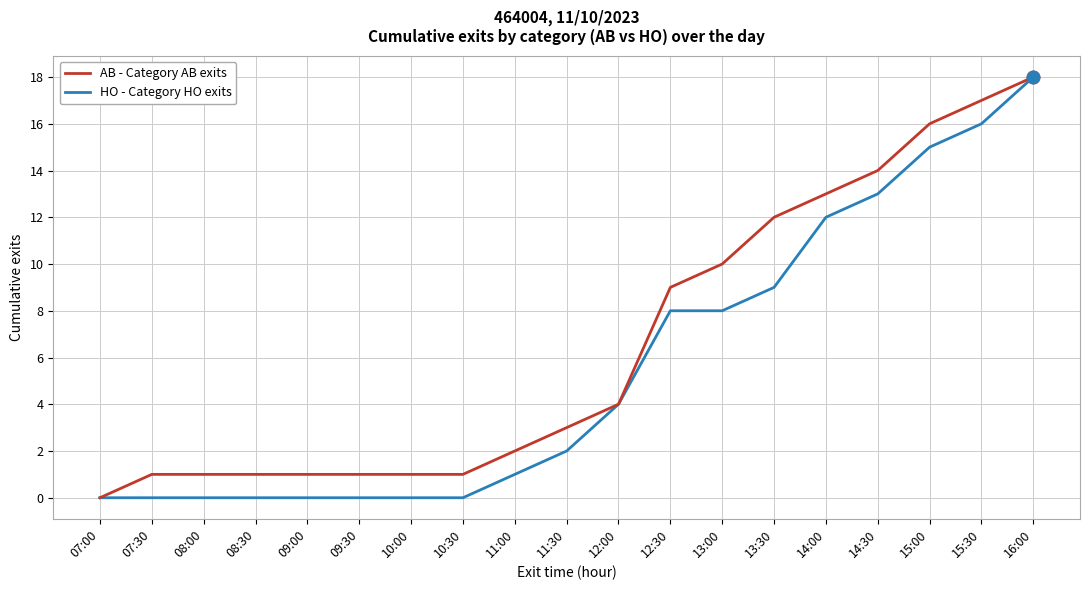

What position from the right is 07:30?

18